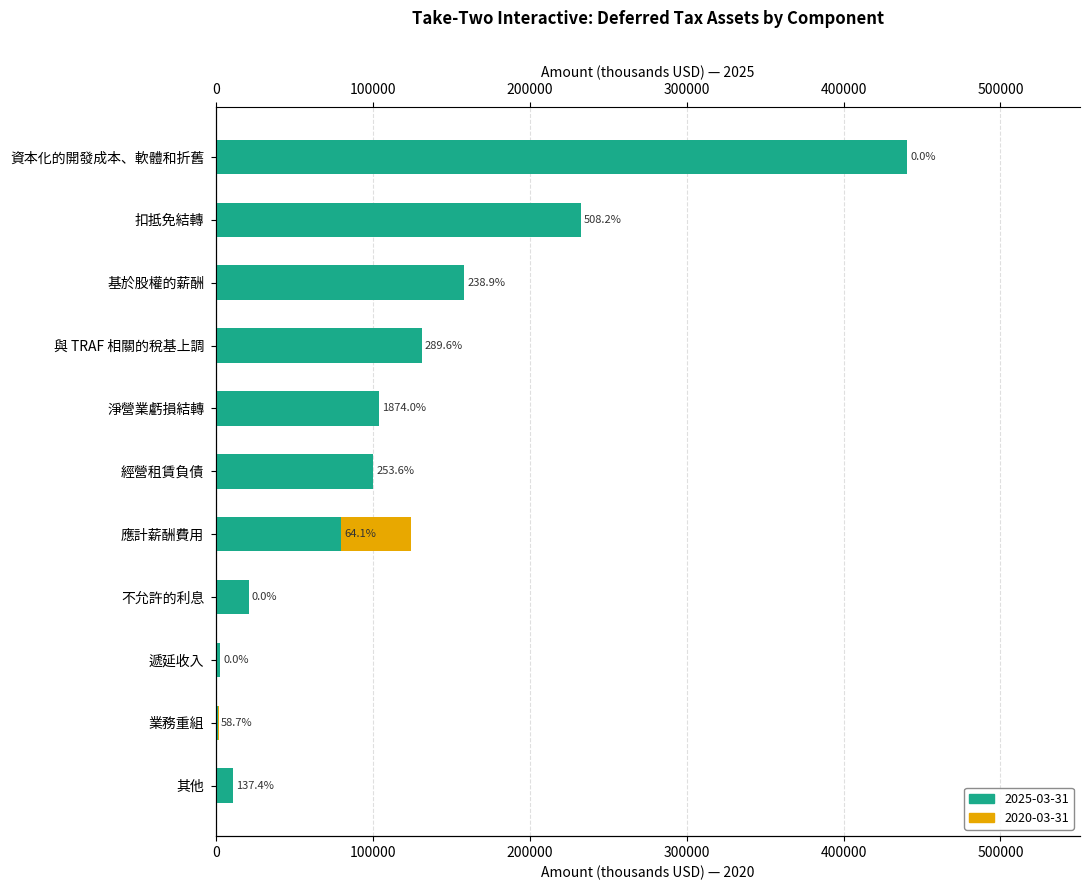

How many values in the 2025-03-31 series are below 100200?

5